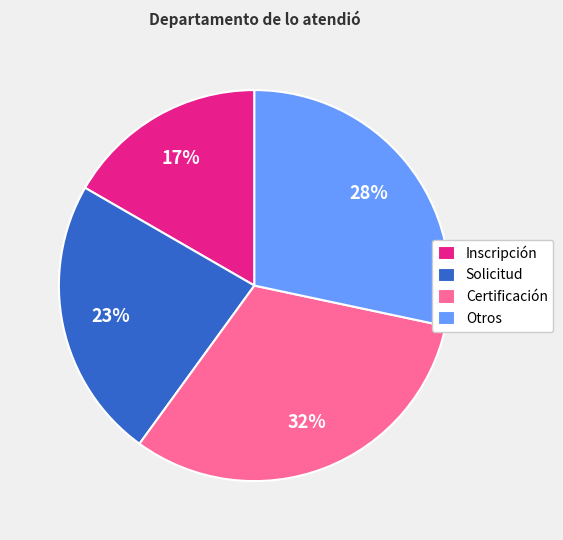

To the nearest percent, what is the combined percentage of Otros and Certificación?

60%